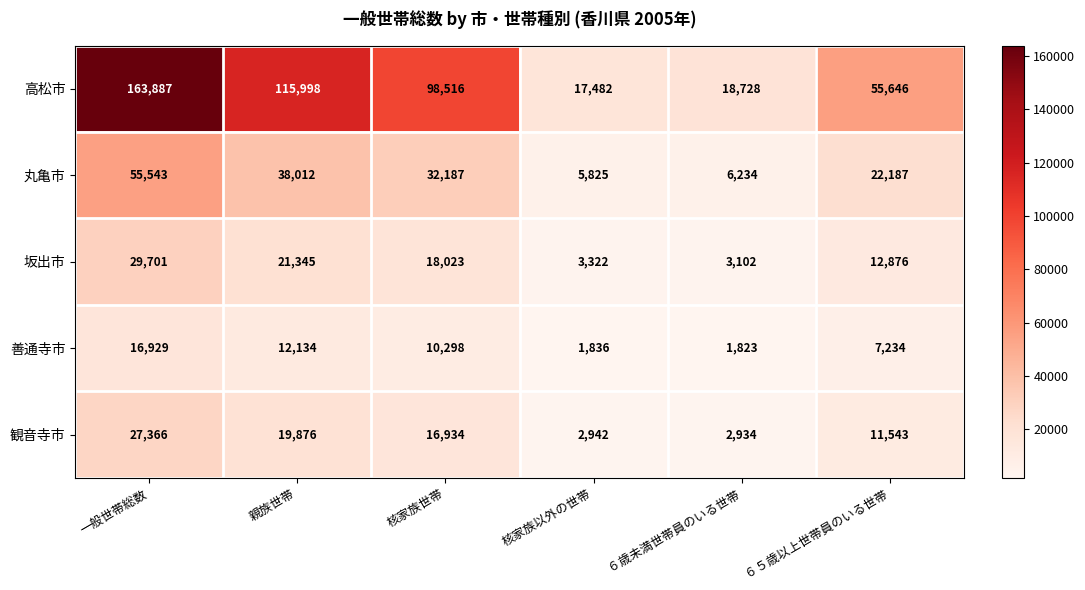

Which series has the largest total across all categories?

高松市